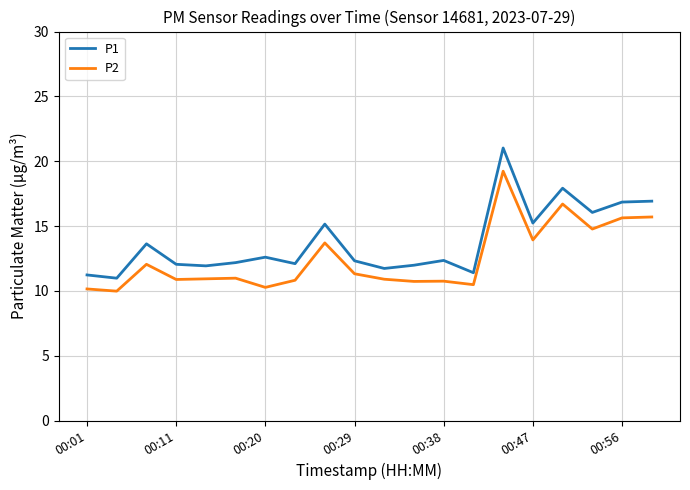

What is the difference between the maximum and minimum values in the P1 series?

10.0